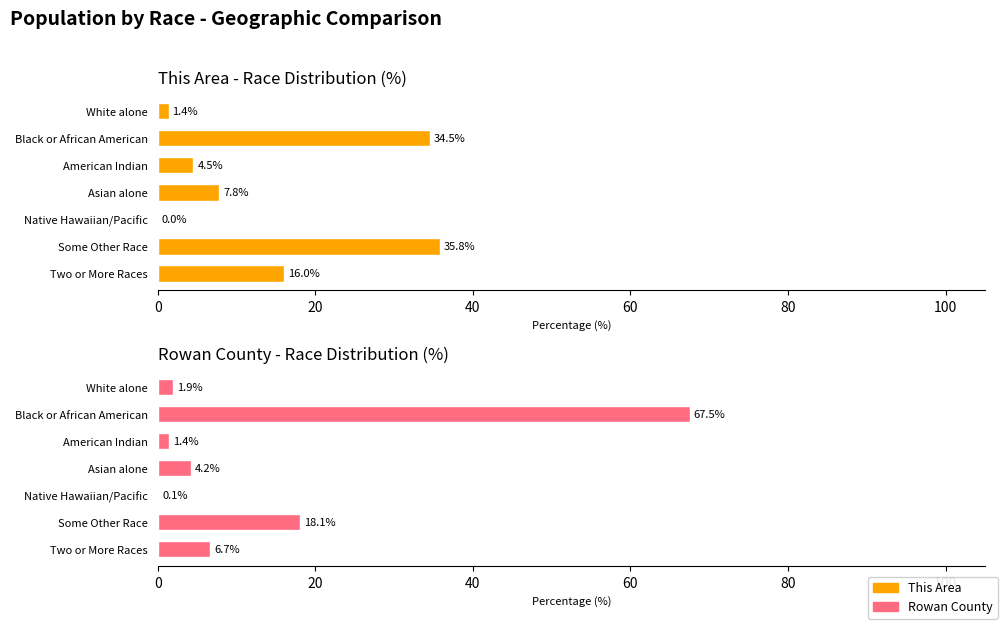

Rank the series at Some Other Race from lowest to highest value.

Rowan County, This Area